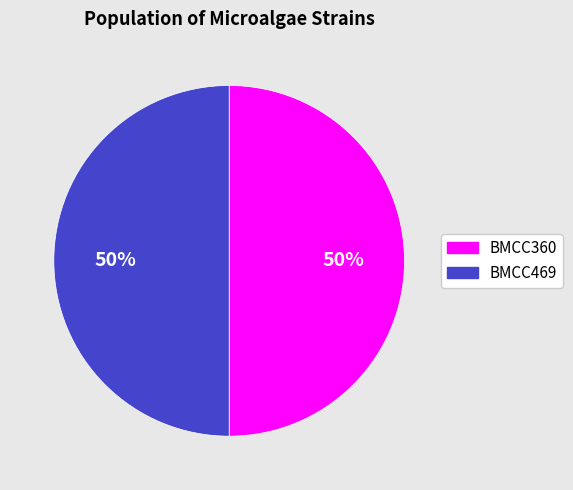

Combined, do BMCC360 and BMCC469 account for over 50%?

Yes